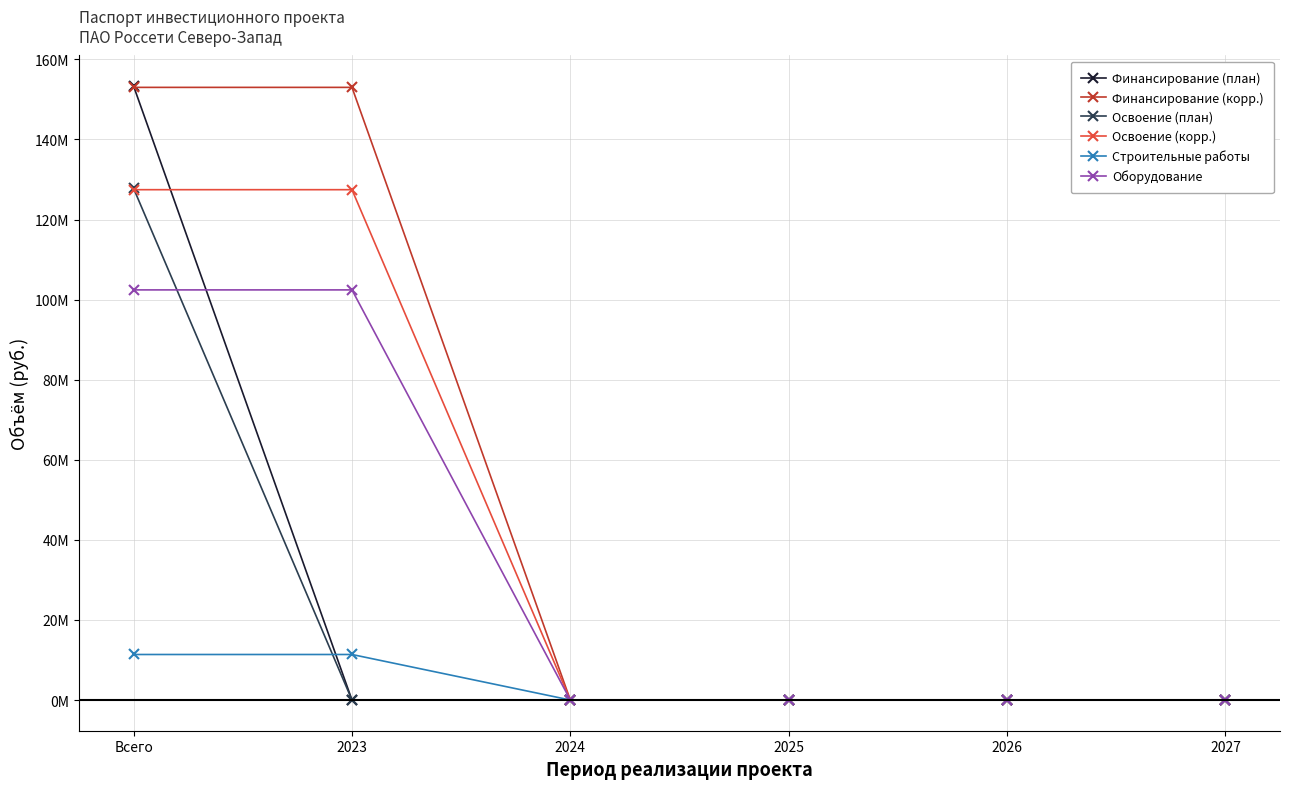

Reading left to right, extract all data points from this chart.

Финансирование (план): 153300000	0	0	0	0	0
Финансирование (корр.): 153001268	153001268	0	0	0	0
Освоение (план): 127750000	0	0	0	0	0
Освоение (корр.): 127451268	127451268	0	0	0	0
Строительные работы: 11372000	11372000	0	0	0	0
Оборудование: 102425000	102425000	0	0	0	0